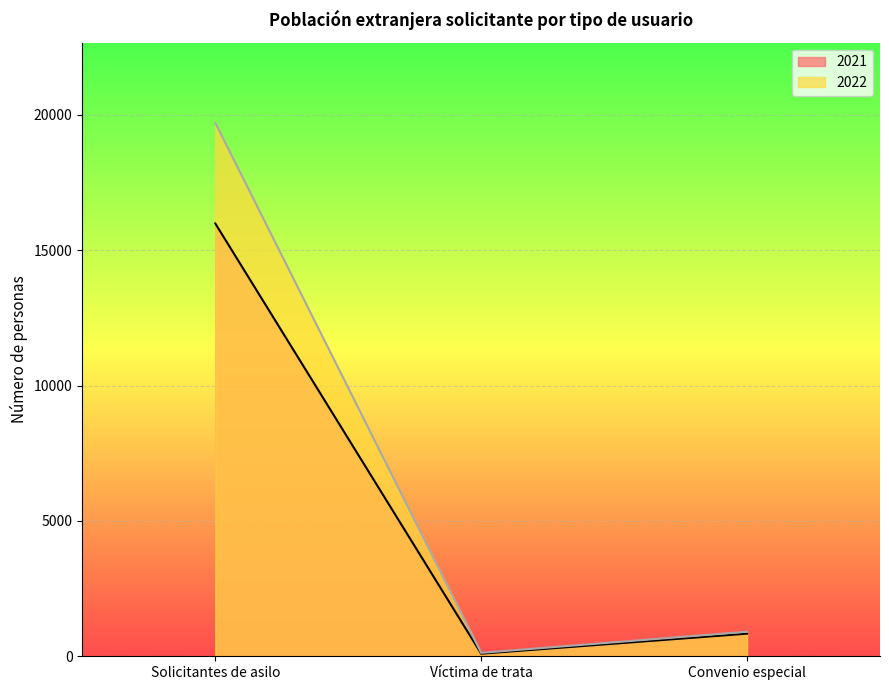

How many lines are shown in the chart?

2